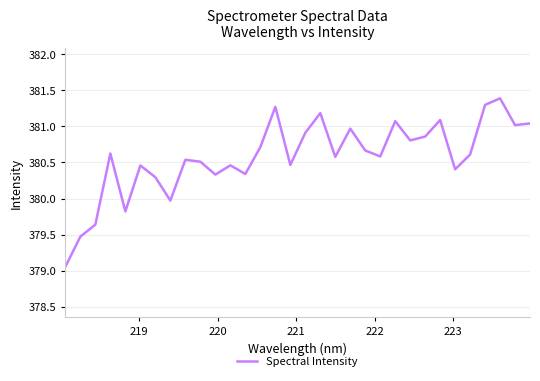

How many lines are shown in the chart?

1